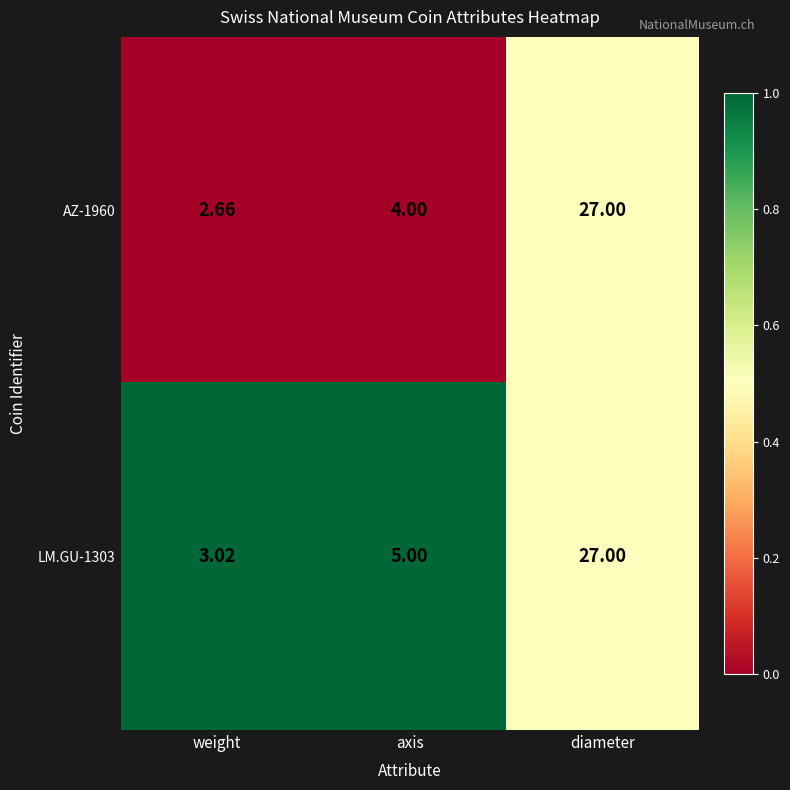

List the labels in order of LM.GU-1303 value, largest first.

diameter, axis, weight